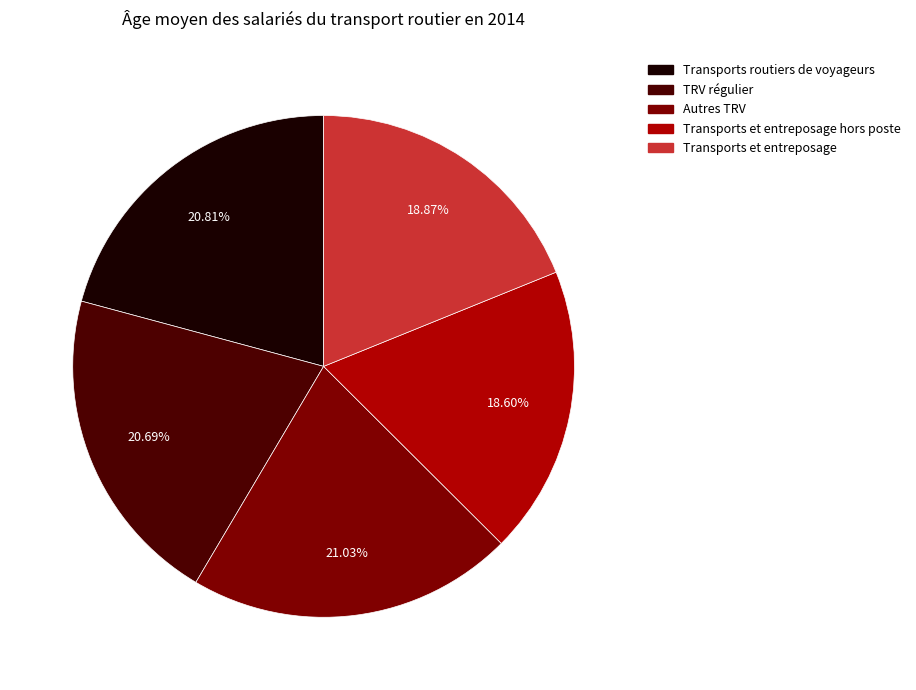

Is there any slice that represents more than half of the pie?

No